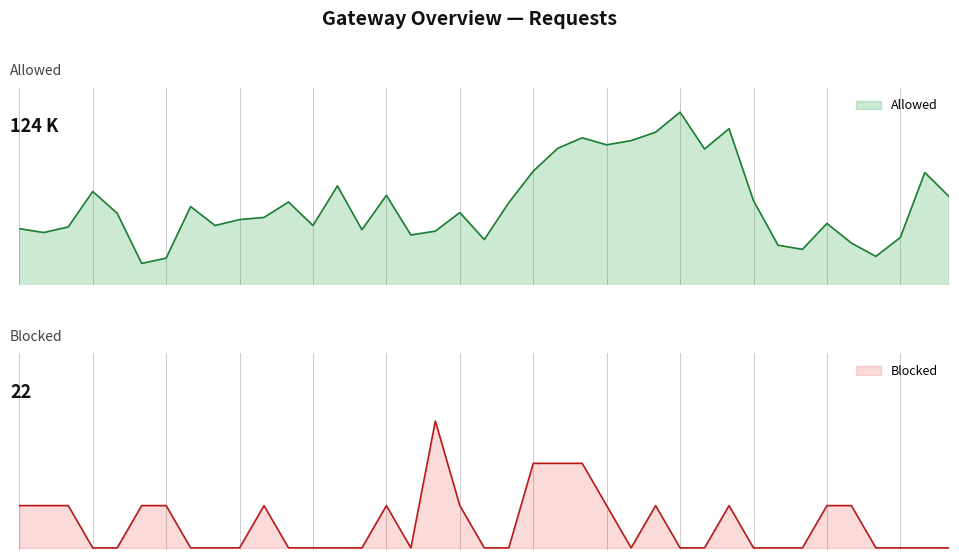

At which label does the data first exceed 3161?

11461